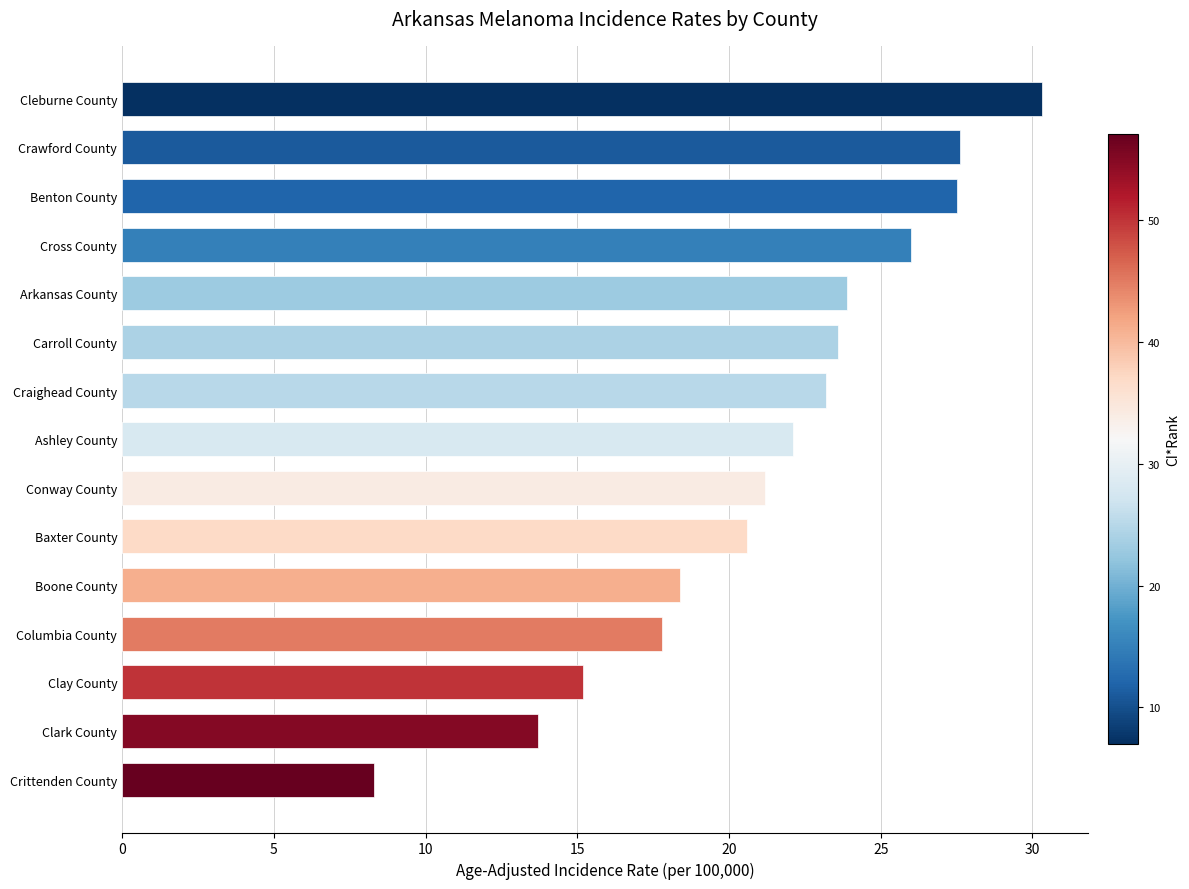

What is the greatest value displayed?

30.3